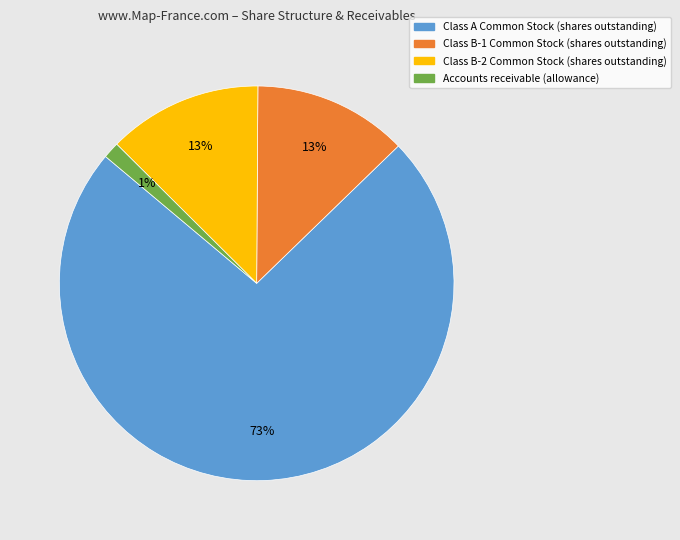

Is it true that Class A Common Stock (shares outstanding) is 67% of the pie?

False